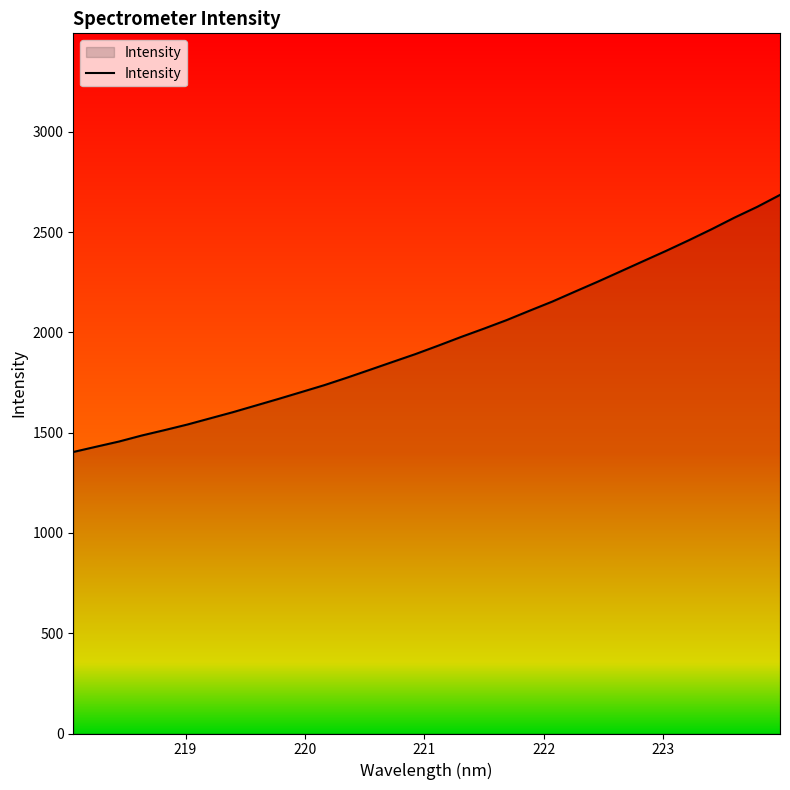

What is the difference between the maximum and minimum values?

1281.9